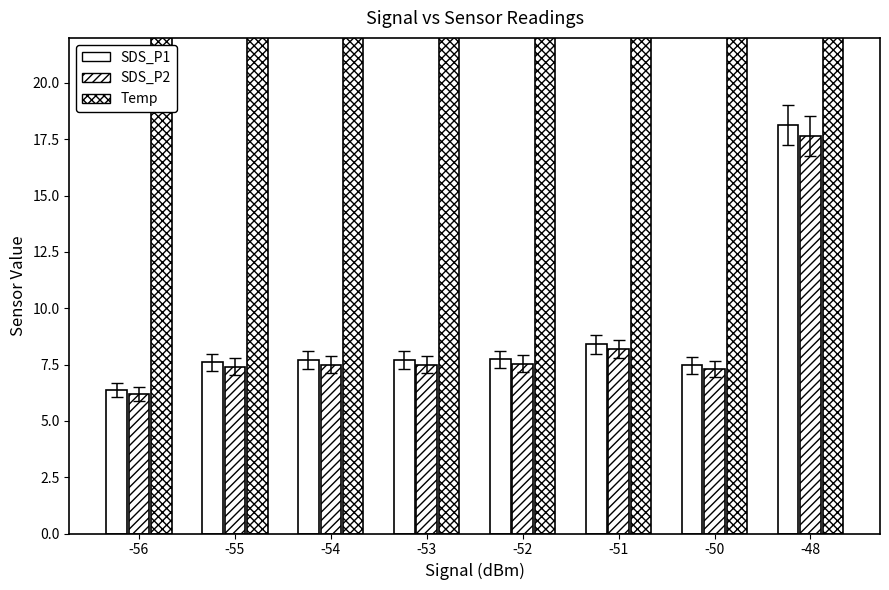

What is the smallest value displayed?

6.2